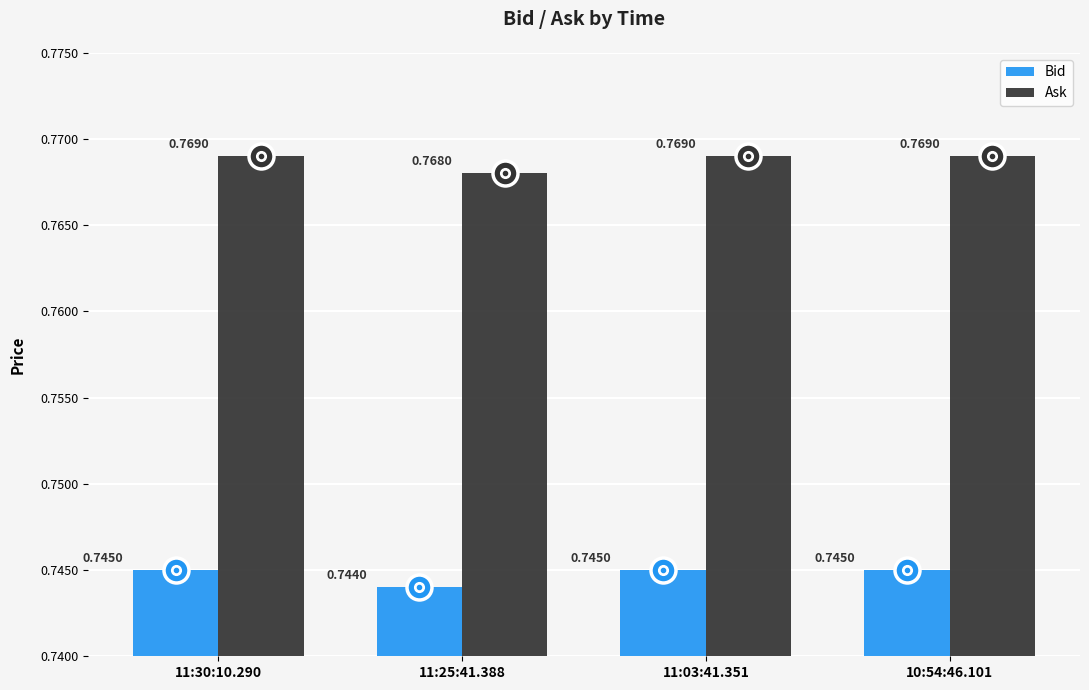

Count the number of data series in this chart.

2